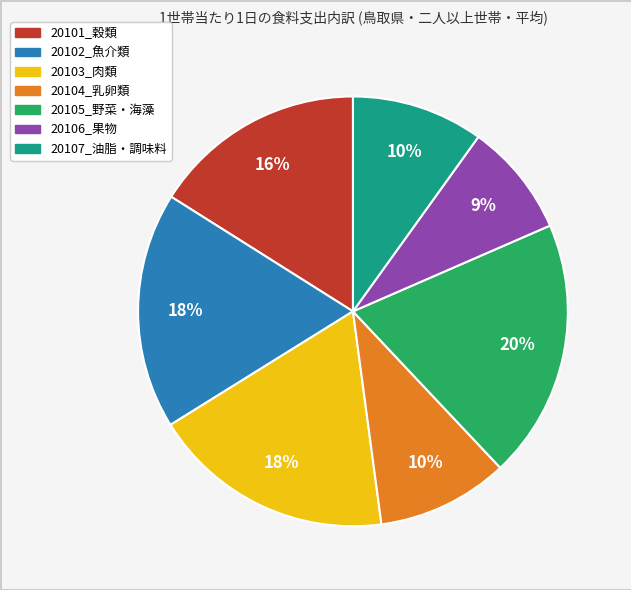

What is the ratio of the value at 20102_魚介類 to the value at 20104_乳卵類?

1.8